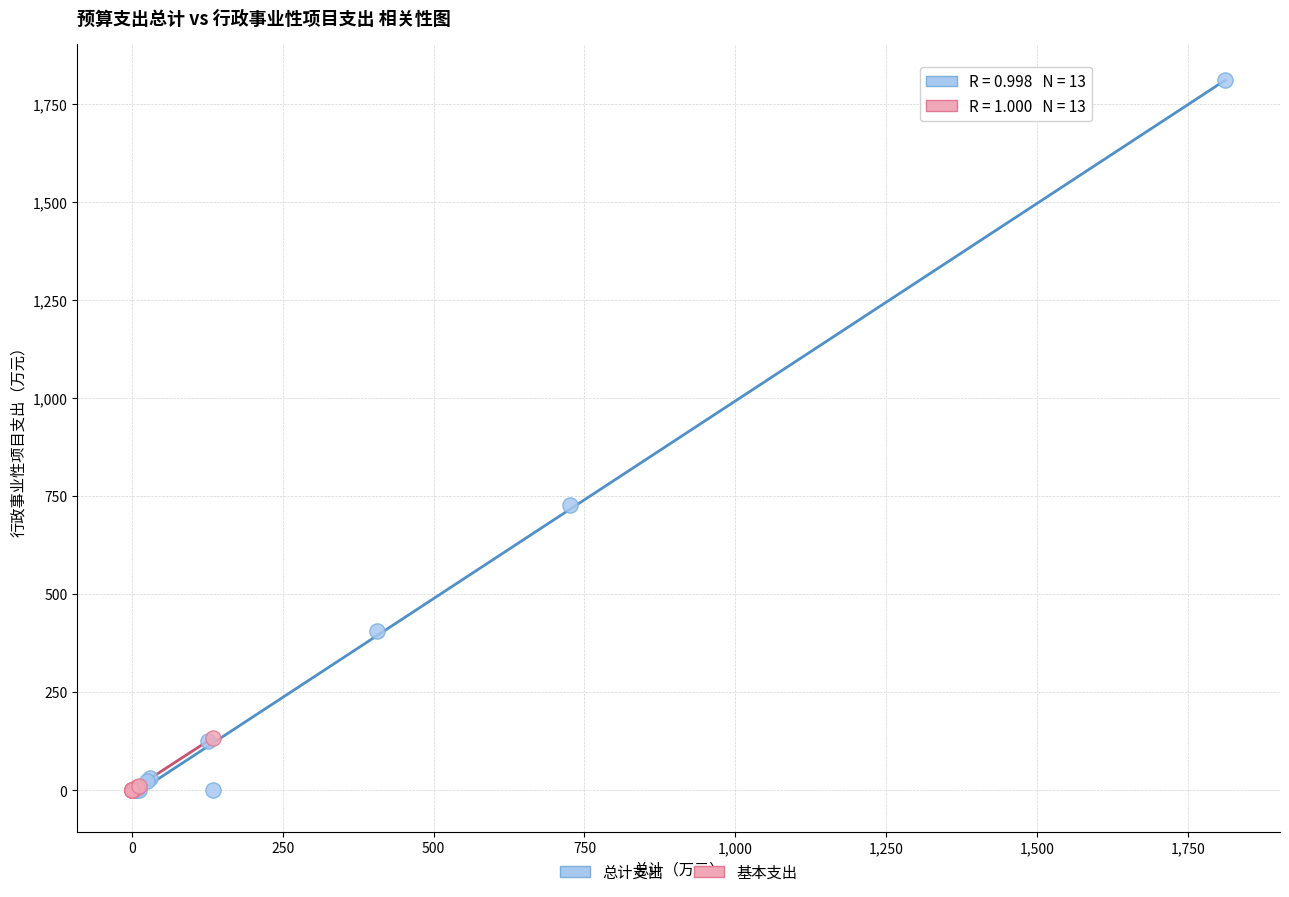

Which series has the largest Y range (max minus min)?

总计支出